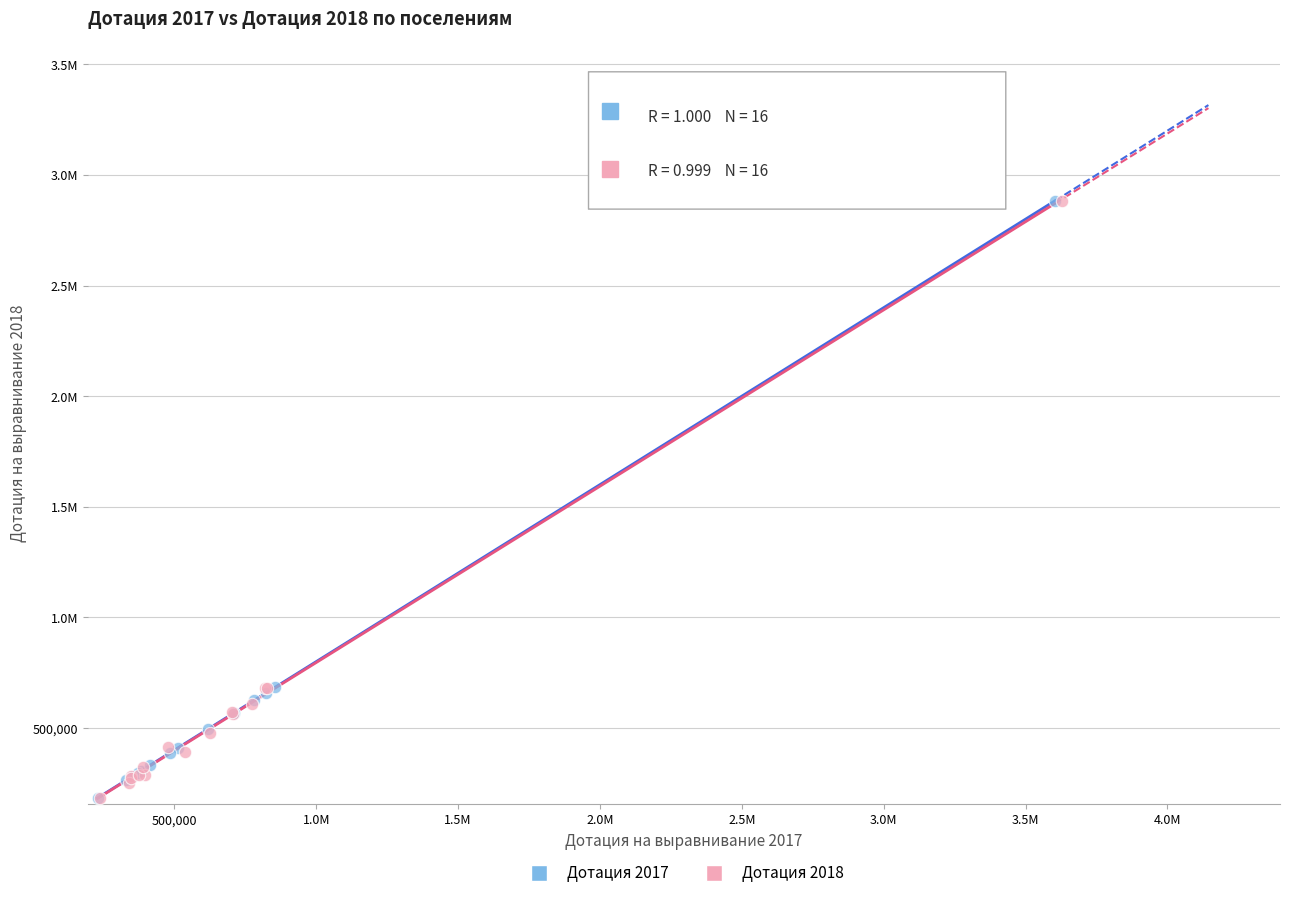

What are all the series names shown in the legend?

Дотация 2017, Дотация 2018